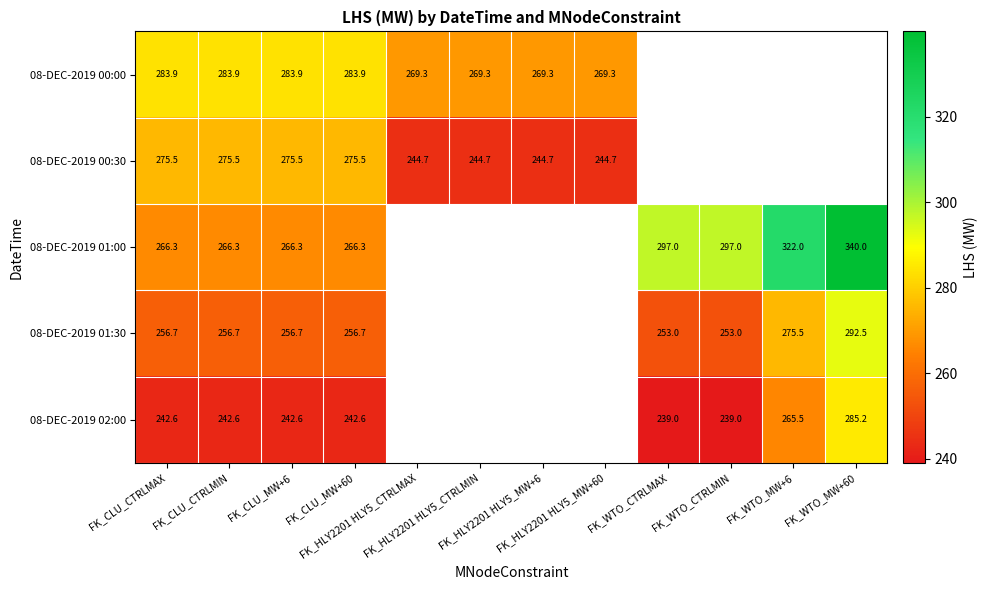

Read the 08-DEC-2019 02:00 value at FK_WTO_CTRLMIN.

239.0